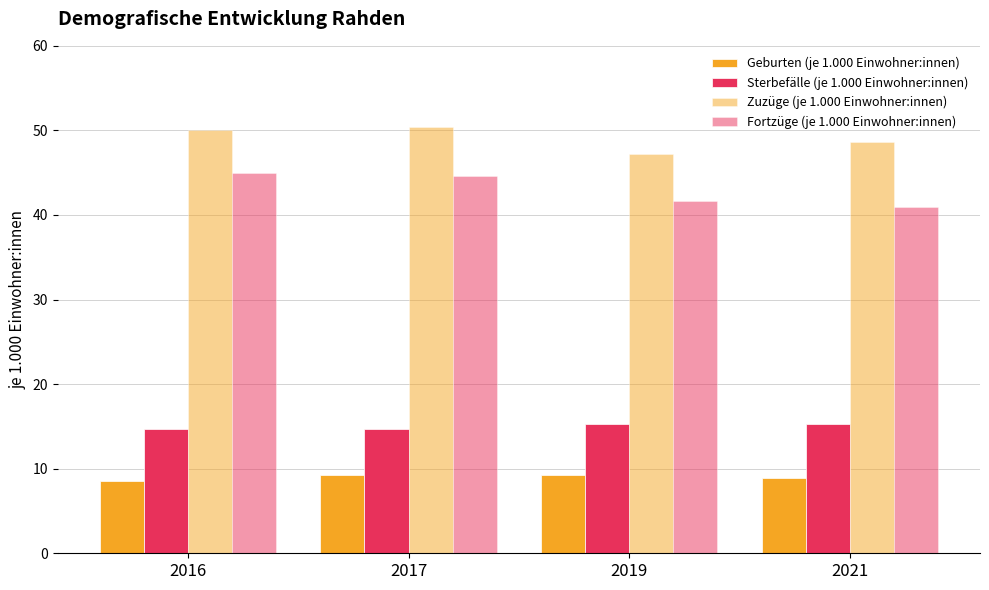

Reading right to left, transcribe all the data shown in this chart.

Geburten (je 1.000 Einwohner:innen): 8.9	9.2	9.3	8.6
Sterbefälle (je 1.000 Einwohner:innen): 15.3	15.3	14.7	14.7
Zuzüge (je 1.000 Einwohner:innen): 48.6	47.2	50.4	50.1
Fortzüge (je 1.000 Einwohner:innen): 40.9	41.7	44.6	45.0